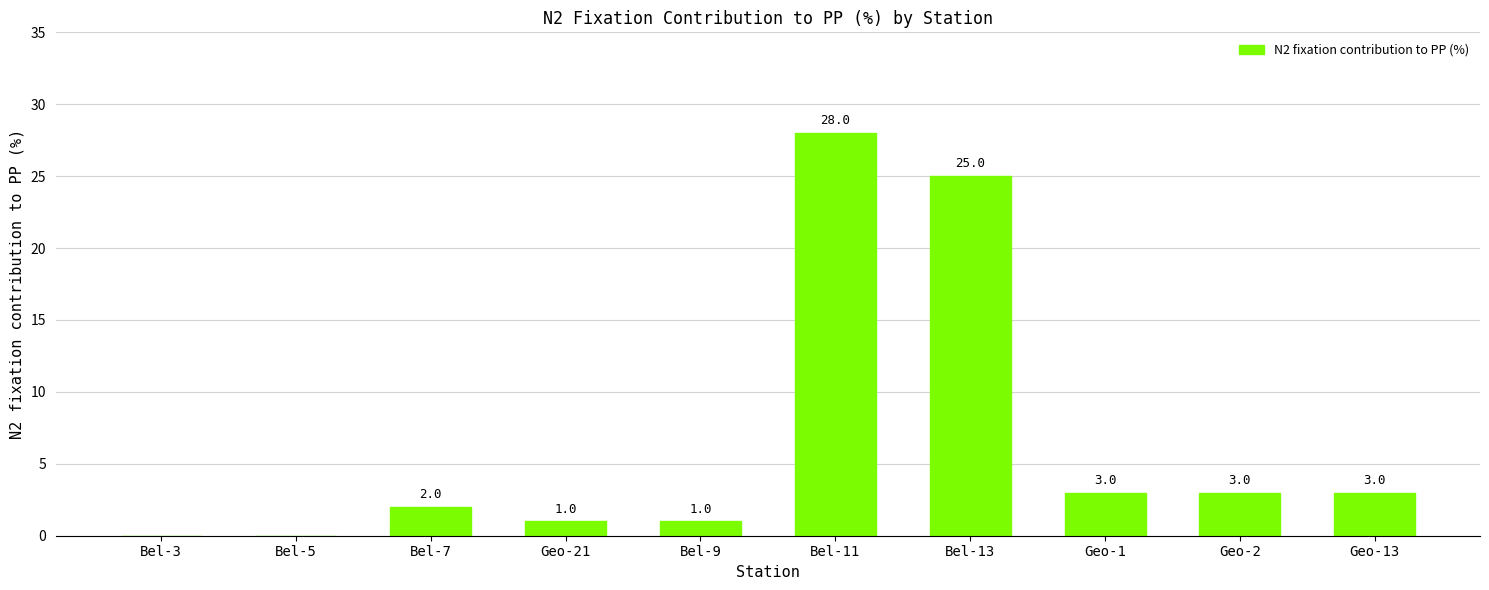

At which category does the chart reach its peak across all series?

Bel-11